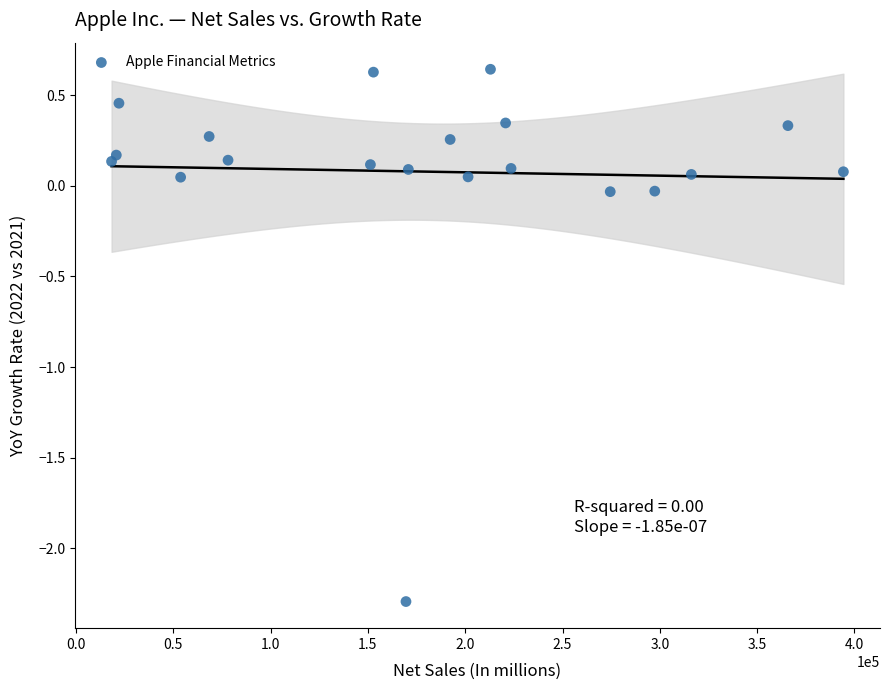

What is the range of X values (max minus min)?

376055.0